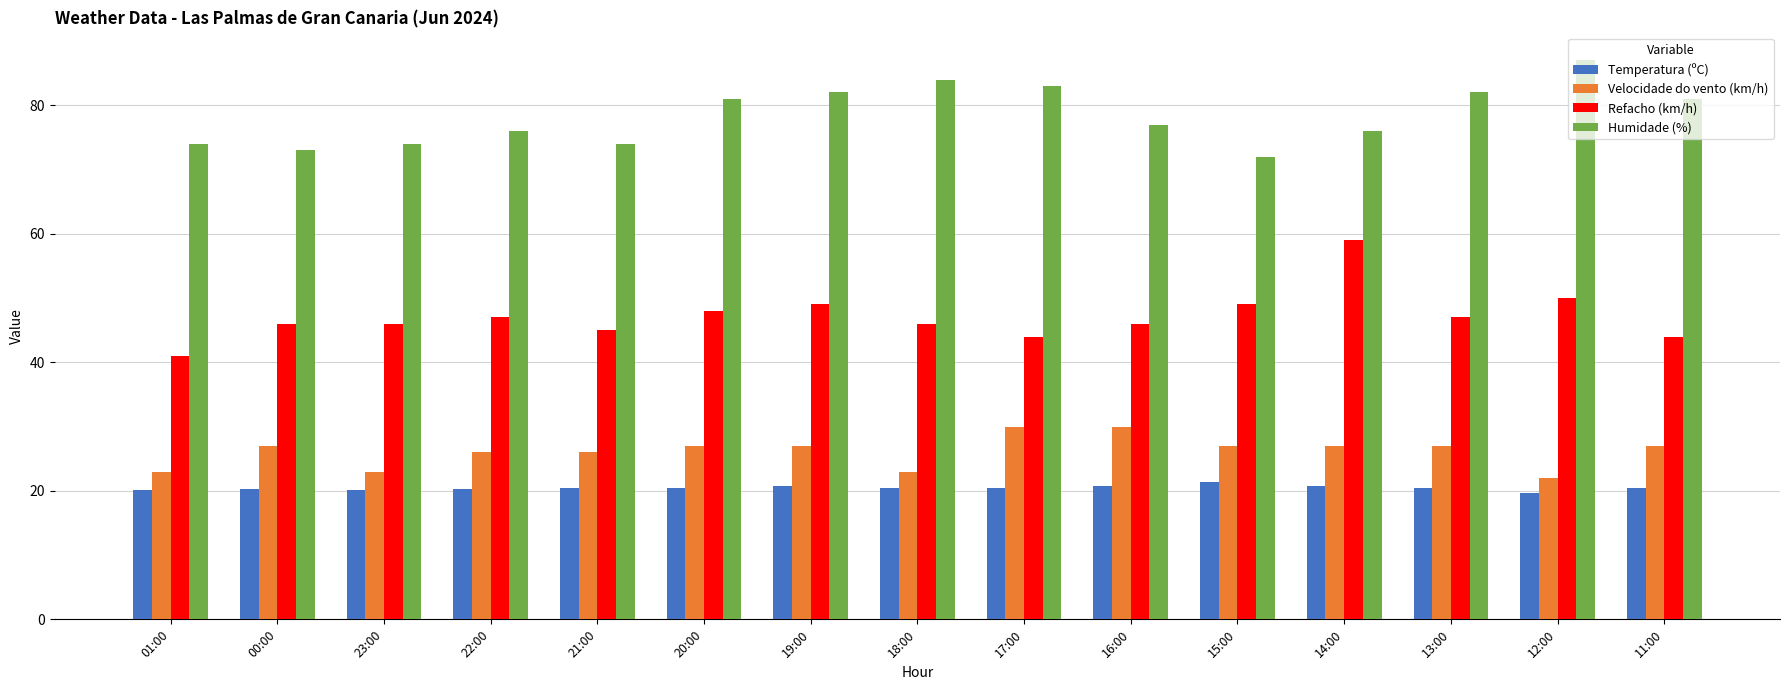

Between 01:00 and 16:00, which series saw the biggest shift?

Velocidade do vento (km/h)